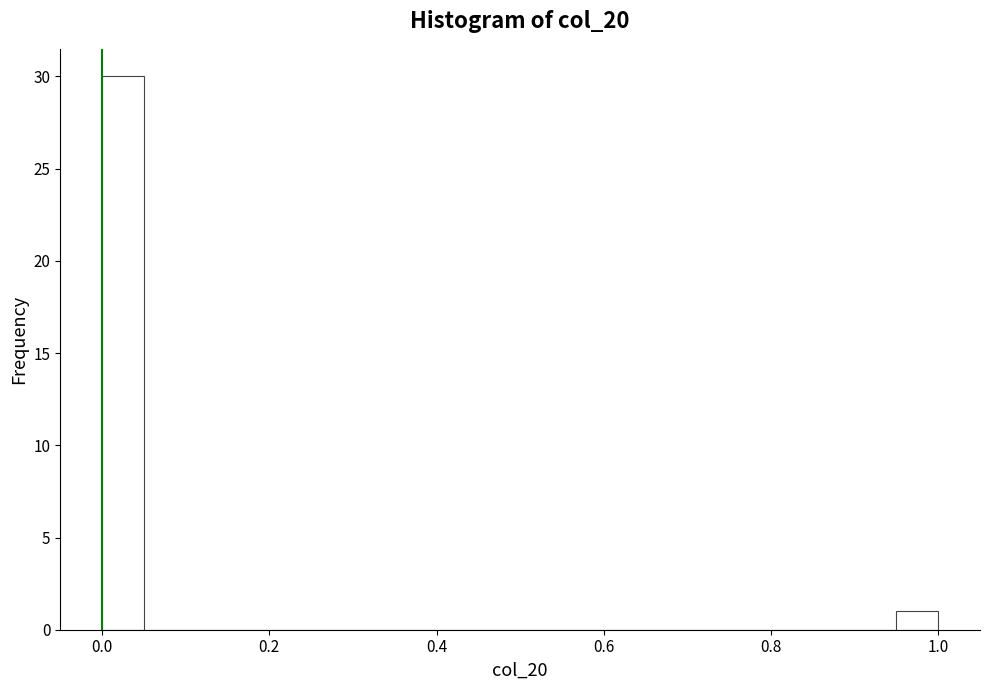

Read against the x-axis, roughly where is the centre of the tallest bar?

0.02